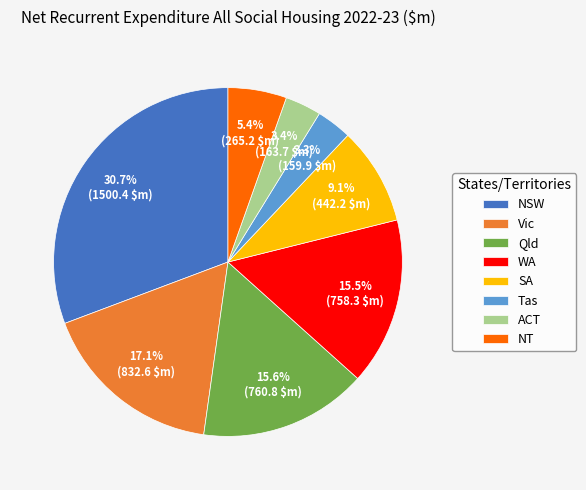

What percentage is the Vic slice, to the nearest percent?

17%